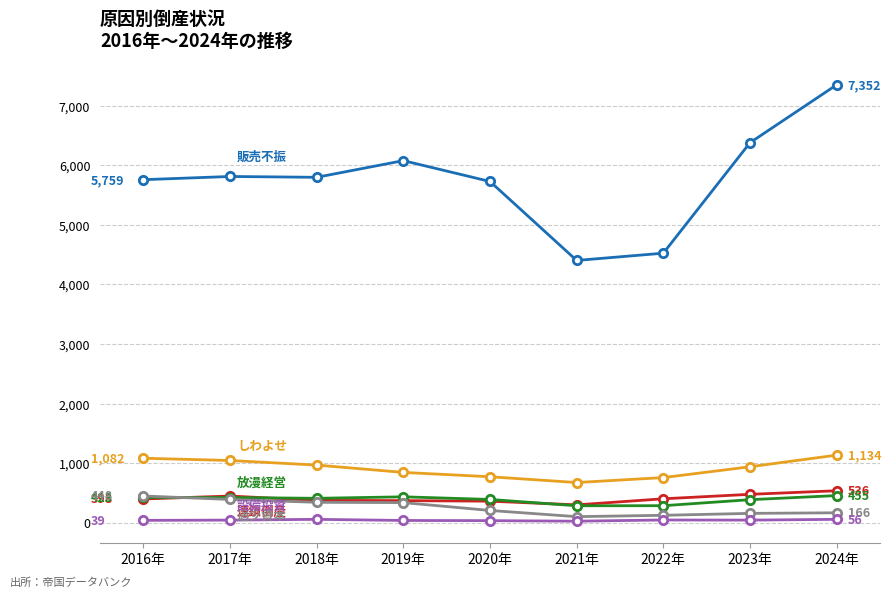

Which category has the highest value across all series?

2024年